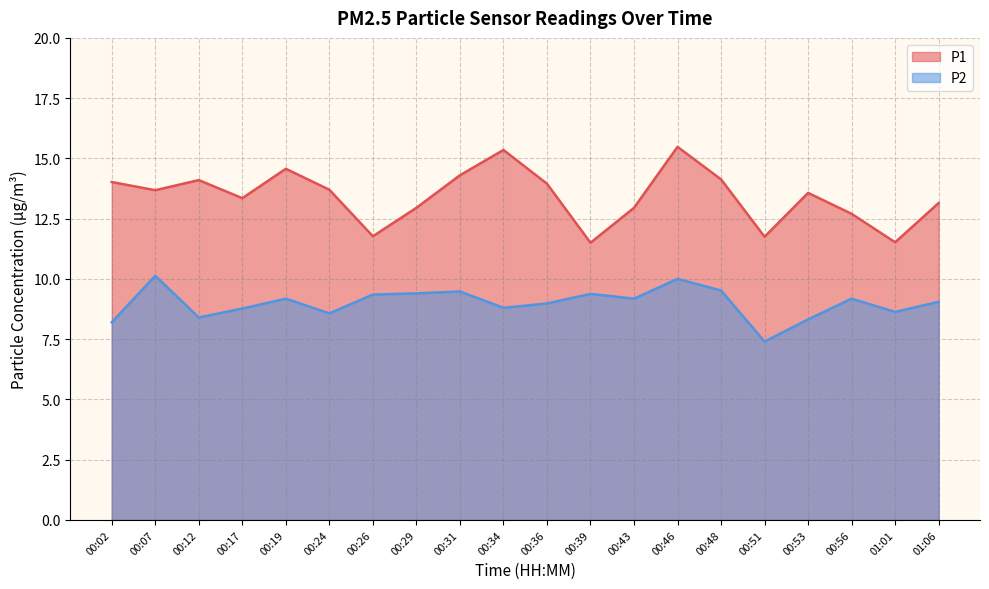

What are all the series names shown in the legend?

P1, P2